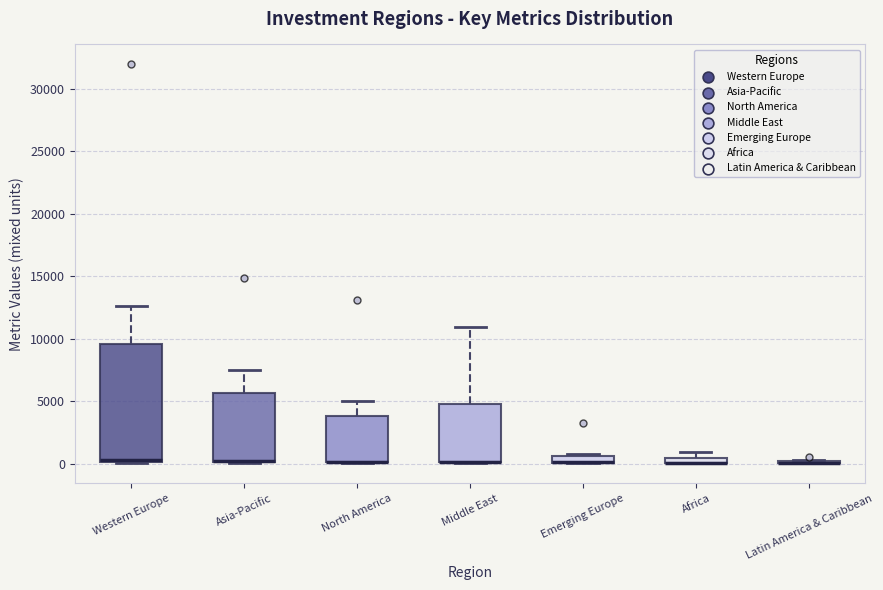

Comparing the boxes themselves (not the whiskers), which one is the tallest?

Western Europe